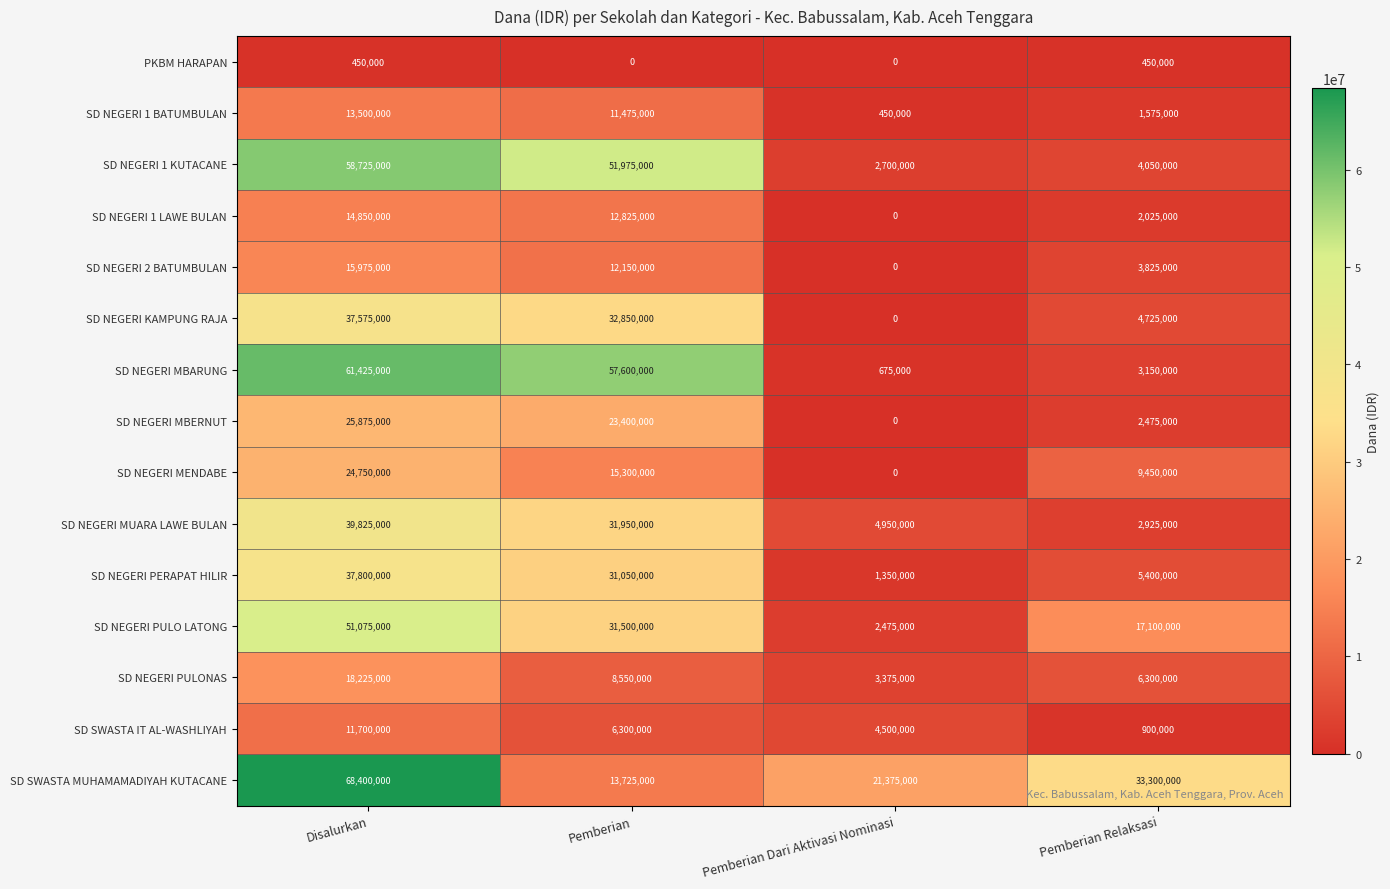

Rank the series by their maximum value, from lowest to highest.

PKBM HARAPAN, SD SWASTA IT AL-WASHLIYAH, SD NEGERI 1 BATUMBULAN, SD NEGERI 1 LAWE BULAN, SD NEGERI 2 BATUMBULAN, SD NEGERI PULONAS, SD NEGERI MENDABE, SD NEGERI MBERNUT, SD NEGERI KAMPUNG RAJA, SD NEGERI PERAPAT HILIR, SD NEGERI MUARA LAWE BULAN, SD NEGERI PULO LATONG, SD NEGERI 1 KUTACANE, SD NEGERI MBARUNG, SD SWASTA MUHAMAMADIYAH KUTACANE